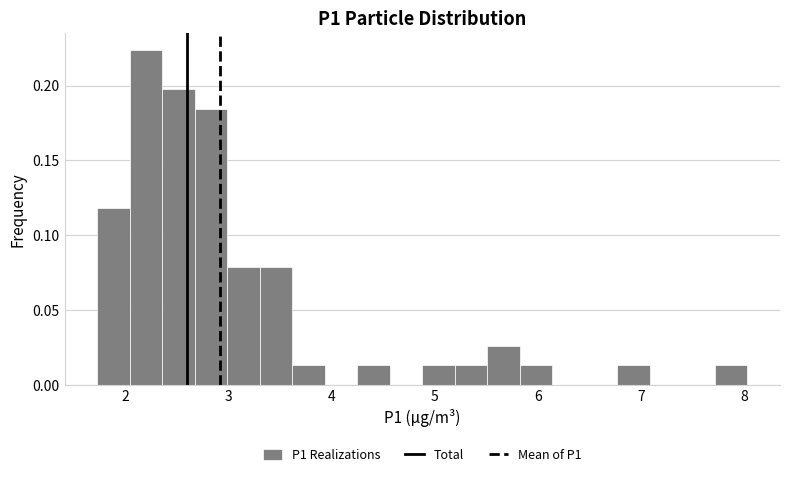

Around what value on the x-axis is the tallest bar? Give the approximate position of its centre, as read against the axis.

2.2